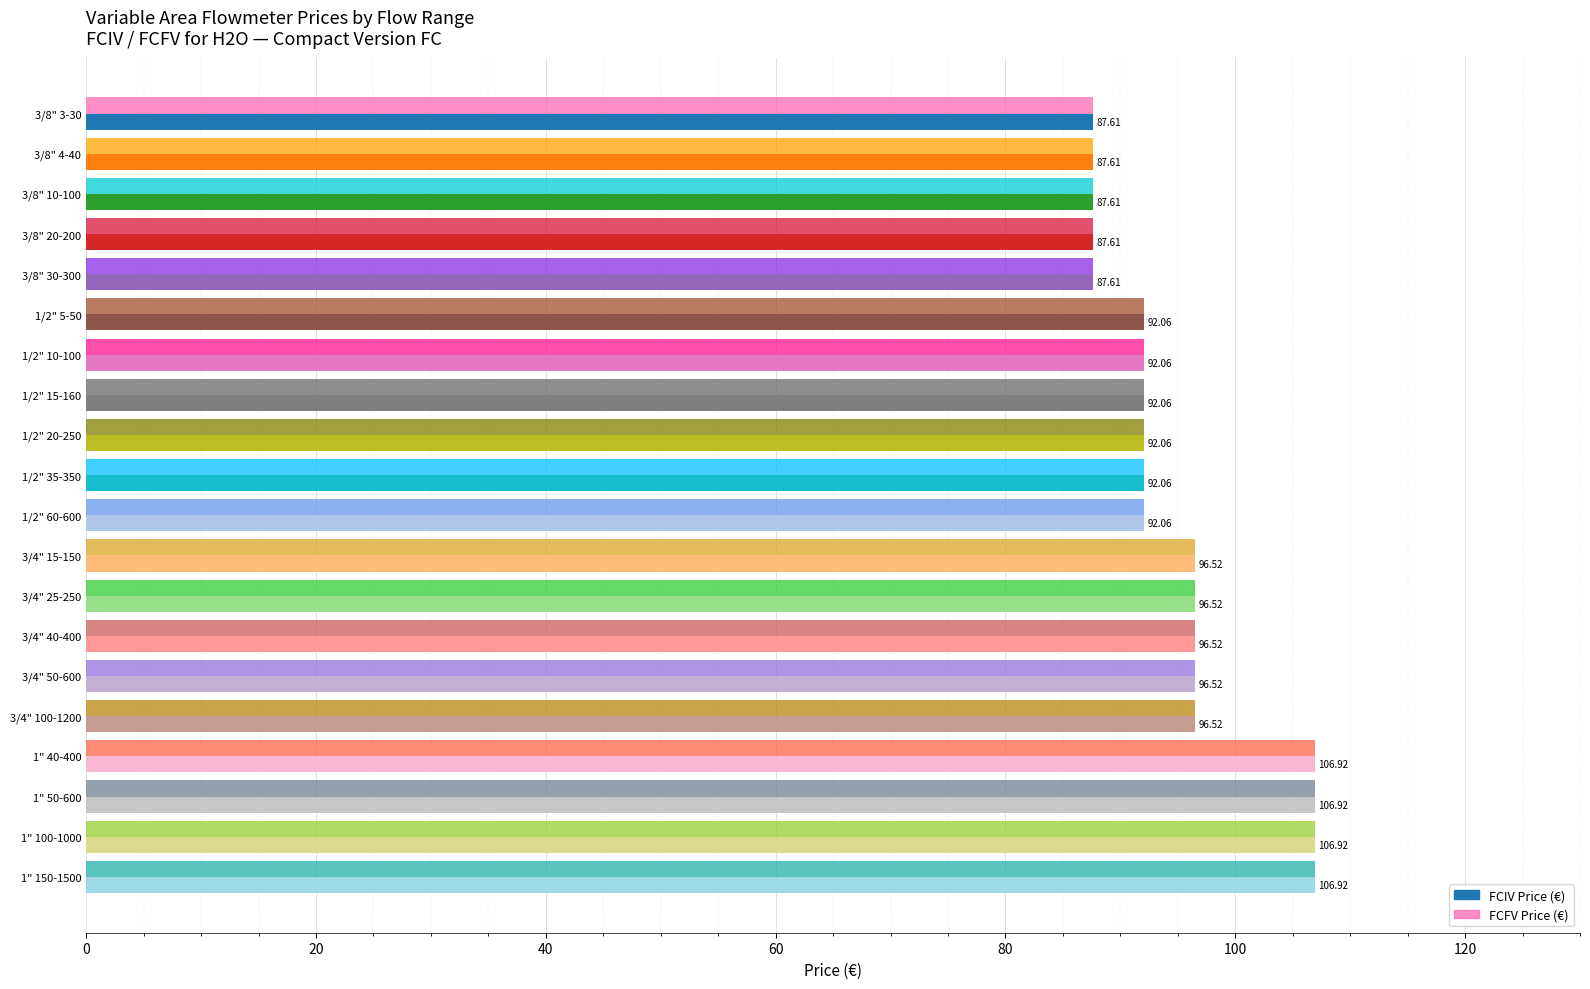

What is the total value across all series at 3/4" 15-150?

193.0